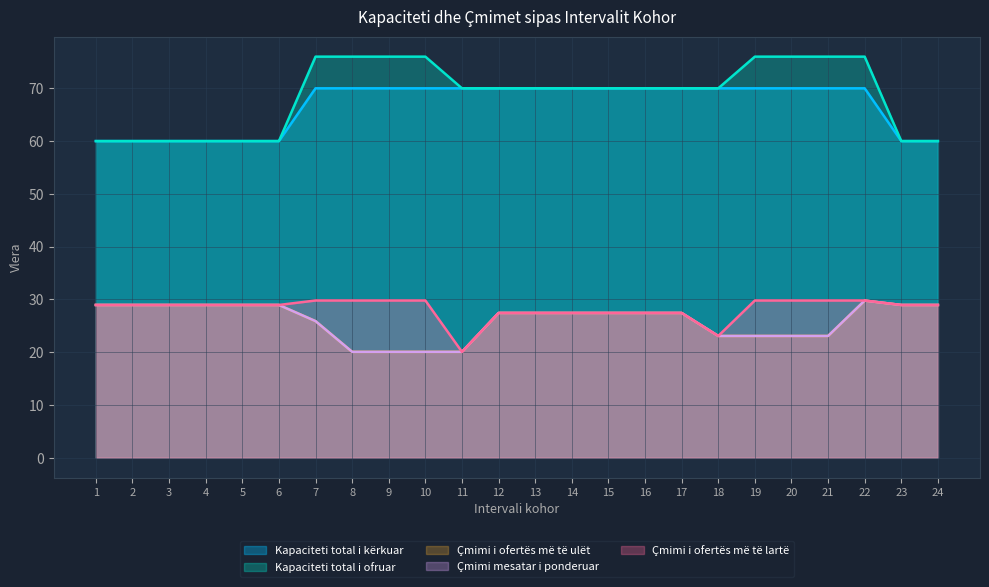

List the series in order of their peak value, lowest first.

Çmimi i ofertës më të ulët, Çmimi mesatar i ponderuar, Çmimi i ofertës më të lartë, Kapaciteti total i kërkuar, Kapaciteti total i ofruar